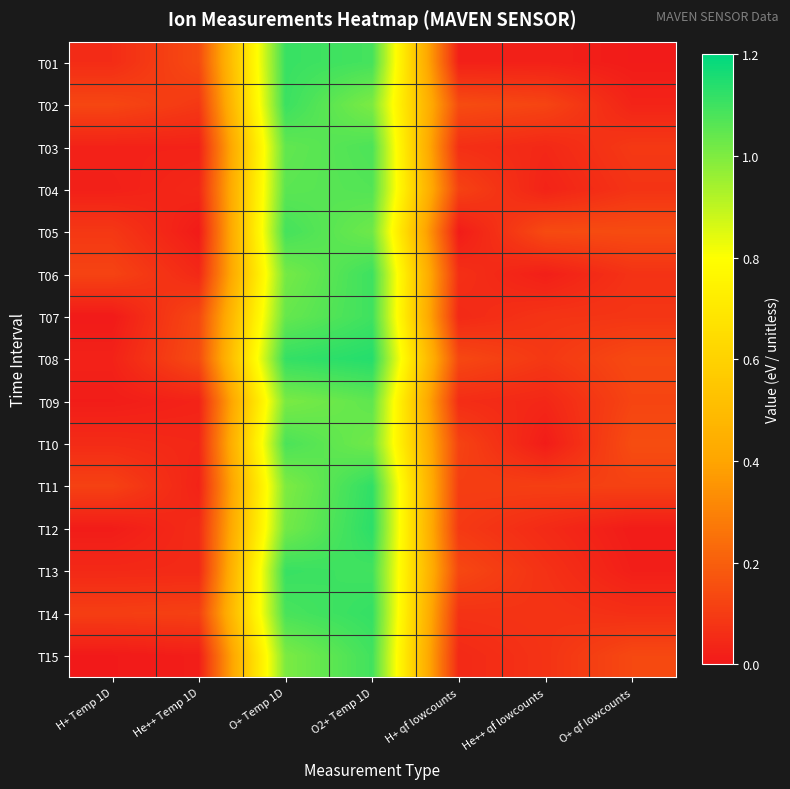

Reading left to right, list all the values displayed in this chart.

T01: H+ Temp 1D=0.1	He++ Temp 1D=0.1	O+ Temp 1D=1.1	O2+ Temp 1D=1.1	H+ qf lowcounts=0.0	He++ qf lowcounts=0.0	O+ qf lowcounts=0.0
T02: H+ Temp 1D=0.1	He++ Temp 1D=0.1	O+ Temp 1D=1.1	O2+ Temp 1D=1.0	H+ qf lowcounts=0.1	He++ qf lowcounts=0.1	O+ qf lowcounts=0.0
T03: H+ Temp 1D=0.0	He++ Temp 1D=0.0	O+ Temp 1D=1.0	O2+ Temp 1D=1.1	H+ qf lowcounts=0.1	He++ qf lowcounts=0.0	O+ qf lowcounts=0.1
T04: H+ Temp 1D=0.0	He++ Temp 1D=0.0	O+ Temp 1D=1.1	O2+ Temp 1D=1.1	H+ qf lowcounts=0.1	He++ qf lowcounts=0.0	O+ qf lowcounts=0.1
T05: H+ Temp 1D=0.1	He++ Temp 1D=0.0	O+ Temp 1D=1.1	O2+ Temp 1D=1.0	H+ qf lowcounts=0.0	He++ qf lowcounts=0.1	O+ qf lowcounts=0.1
T06: H+ Temp 1D=0.1	He++ Temp 1D=0.0	O+ Temp 1D=1.0	O2+ Temp 1D=1.1	H+ qf lowcounts=0.1	He++ qf lowcounts=0.0	O+ qf lowcounts=0.1
T07: H+ Temp 1D=0.0	He++ Temp 1D=0.1	O+ Temp 1D=1.0	O2+ Temp 1D=1.1	H+ qf lowcounts=0.0	He++ qf lowcounts=0.1	O+ qf lowcounts=0.1
T08: H+ Temp 1D=0.0	He++ Temp 1D=0.1	O+ Temp 1D=1.1	O2+ Temp 1D=1.1	H+ qf lowcounts=0.1	He++ qf lowcounts=0.1	O+ qf lowcounts=0.1
T09: H+ Temp 1D=0.0	He++ Temp 1D=0.0	O+ Temp 1D=1.0	O2+ Temp 1D=1.0	H+ qf lowcounts=0.1	He++ qf lowcounts=0.0	O+ qf lowcounts=0.1
T10: H+ Temp 1D=0.1	He++ Temp 1D=0.0	O+ Temp 1D=1.1	O2+ Temp 1D=1.0	H+ qf lowcounts=0.1	He++ qf lowcounts=0.0	O+ qf lowcounts=0.1
T11: H+ Temp 1D=0.1	He++ Temp 1D=0.0	O+ Temp 1D=1.0	O2+ Temp 1D=1.1	H+ qf lowcounts=0.1	He++ qf lowcounts=0.1	O+ qf lowcounts=0.1
T12: H+ Temp 1D=0.0	He++ Temp 1D=0.1	O+ Temp 1D=1.0	O2+ Temp 1D=1.1	H+ qf lowcounts=0.1	He++ qf lowcounts=0.0	O+ qf lowcounts=0.0
T13: H+ Temp 1D=0.0	He++ Temp 1D=0.0	O+ Temp 1D=1.1	O2+ Temp 1D=1.1	H+ qf lowcounts=0.1	He++ qf lowcounts=0.1	O+ qf lowcounts=0.0
T14: H+ Temp 1D=0.1	He++ Temp 1D=0.1	O+ Temp 1D=1.1	O2+ Temp 1D=1.1	H+ qf lowcounts=0.1	He++ qf lowcounts=0.1	O+ qf lowcounts=0.1
T15: H+ Temp 1D=0.0	He++ Temp 1D=0.0	O+ Temp 1D=1.0	O2+ Temp 1D=1.1	H+ qf lowcounts=0.0	He++ qf lowcounts=0.1	O+ qf lowcounts=0.1